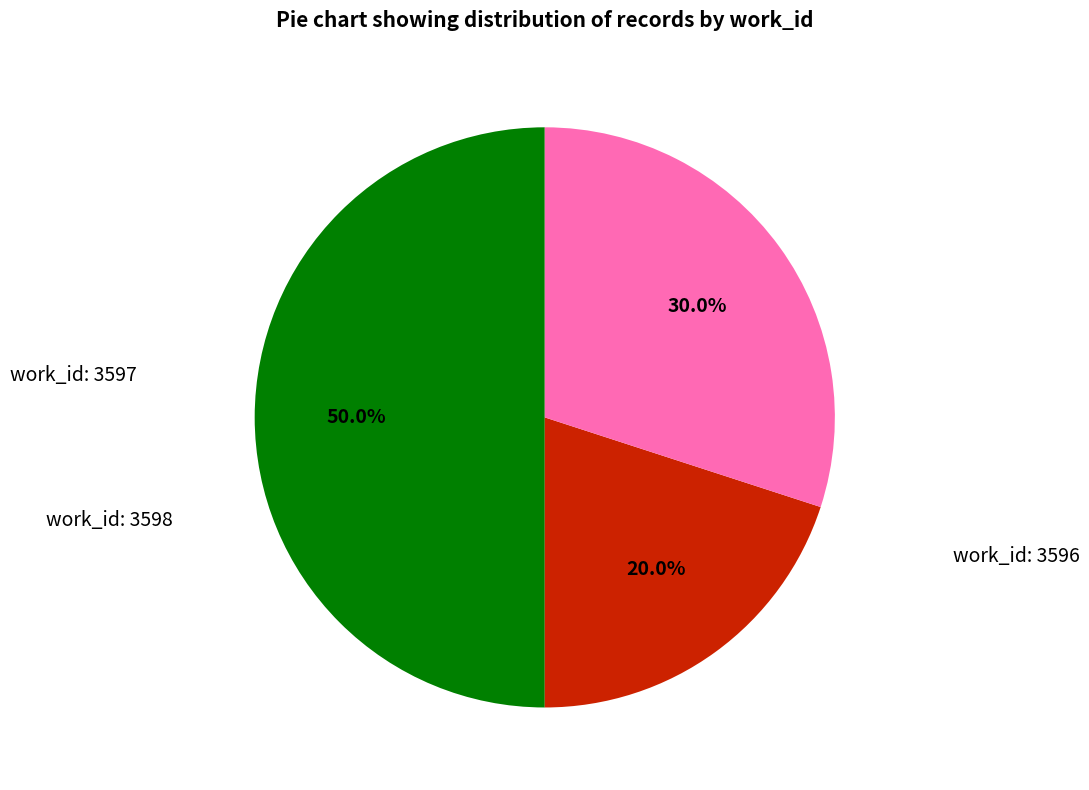

Is there a majority slice in this chart?

No